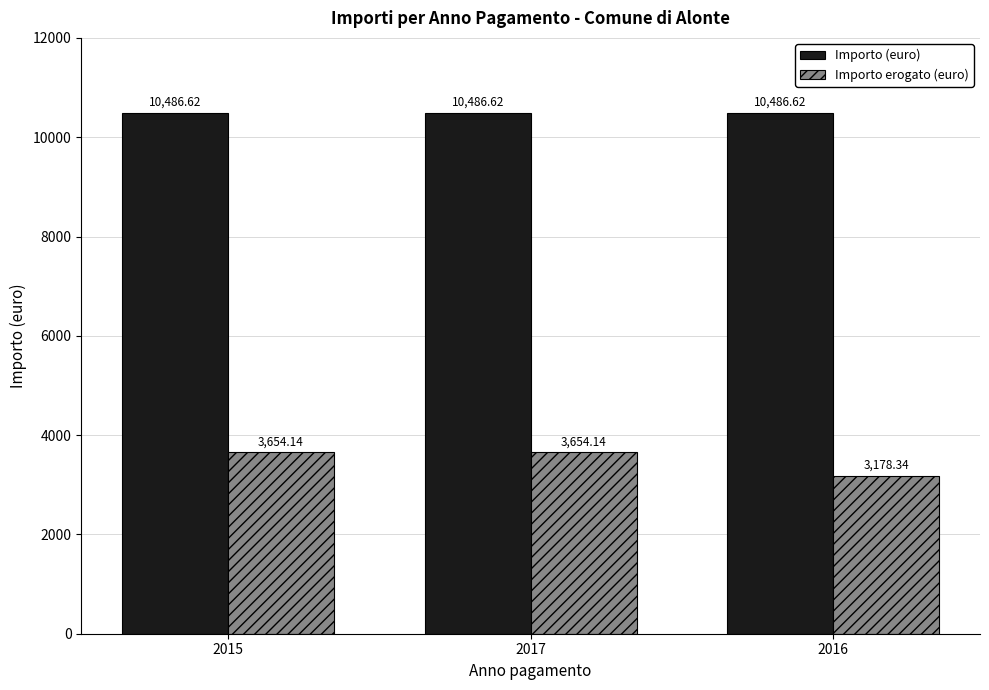

What is the total value across all series at 2015?

14140.8